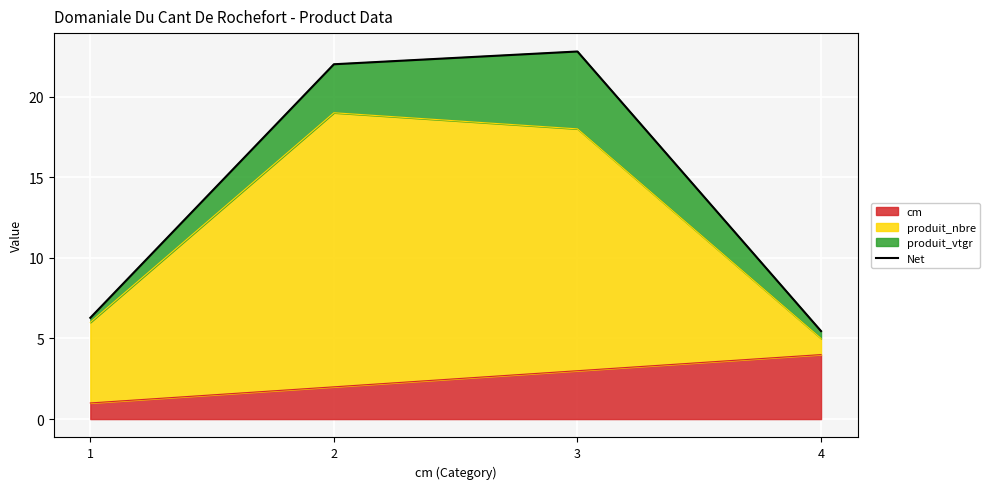

How many data points are less than 22?

2